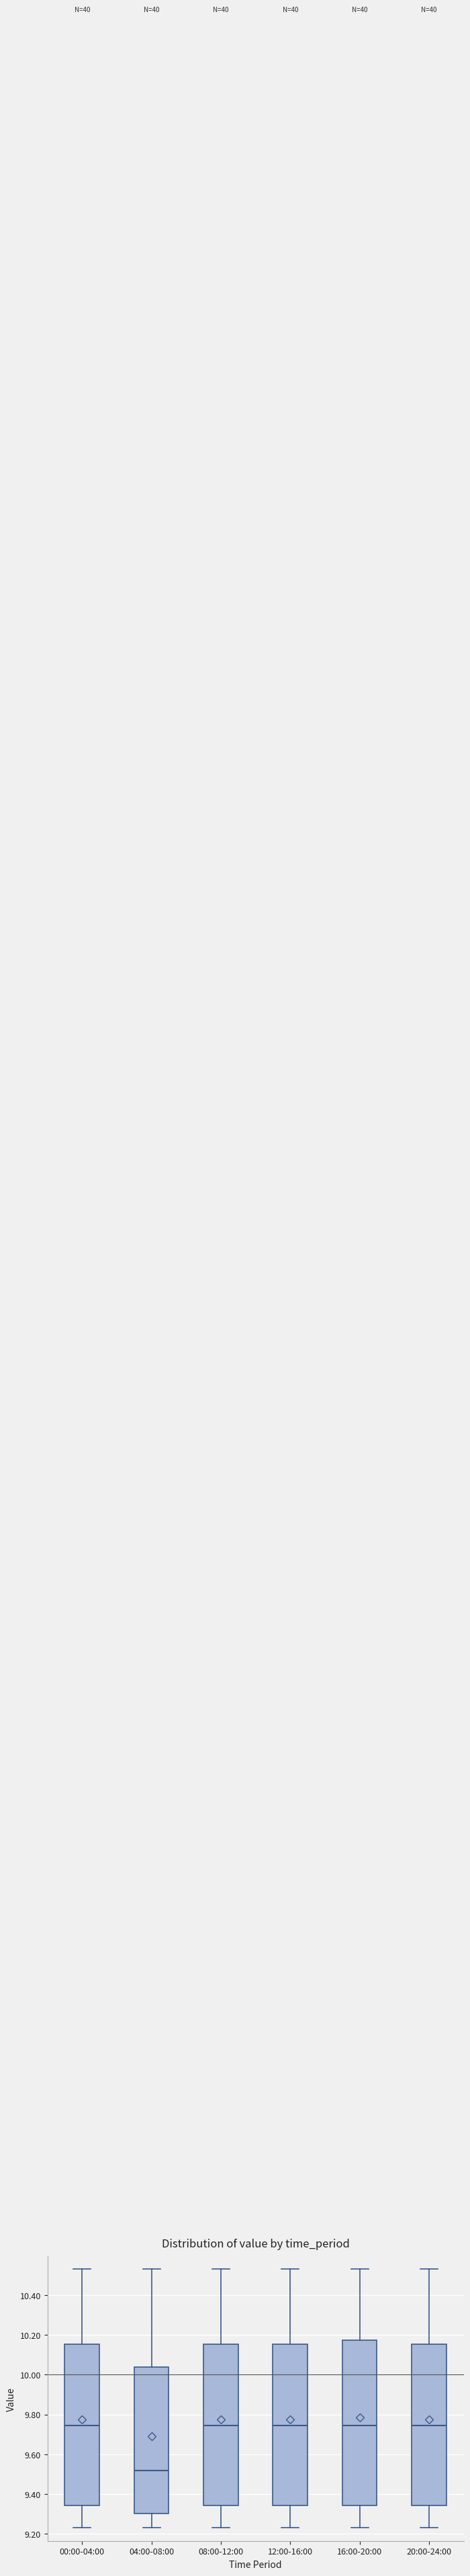

Which box has the lowest median line?

04:00-08:00